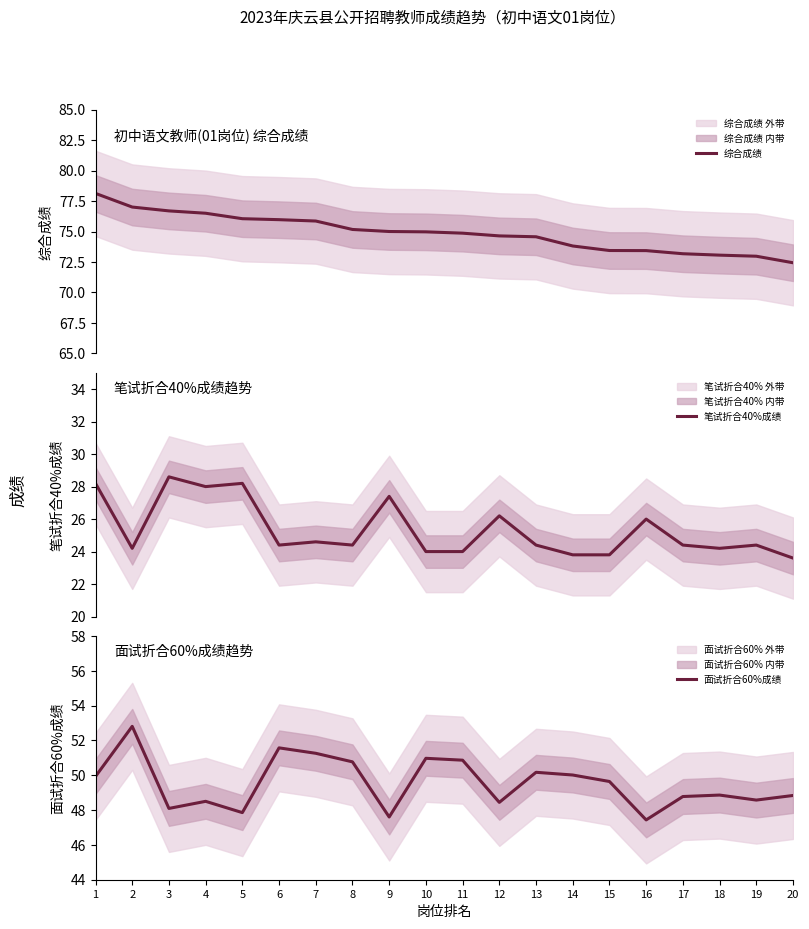

Which series has the largest range (max minus min)?

综合成绩